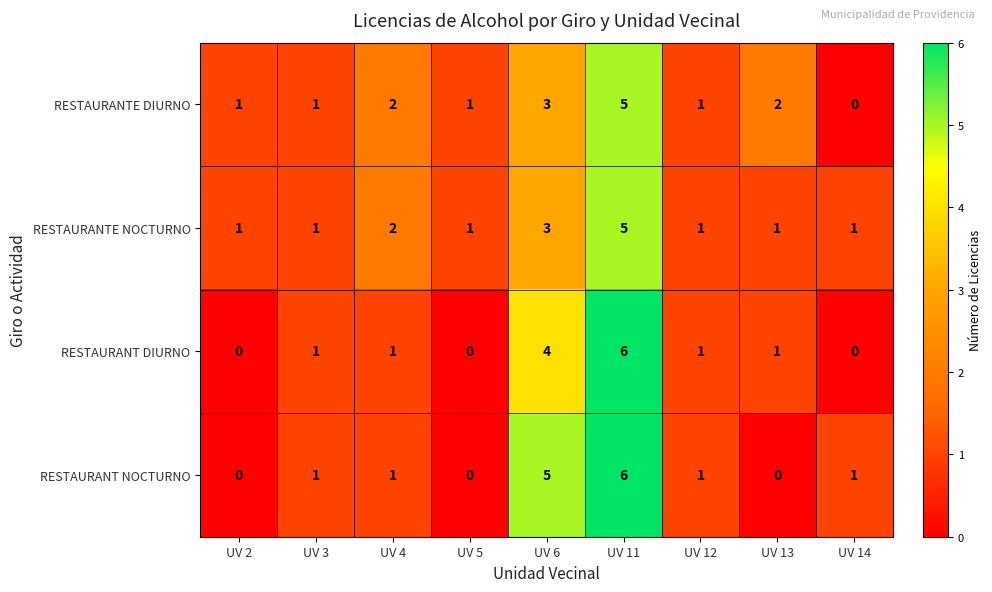

What is the sum of all RESTAURANTE DIURNO values?

16